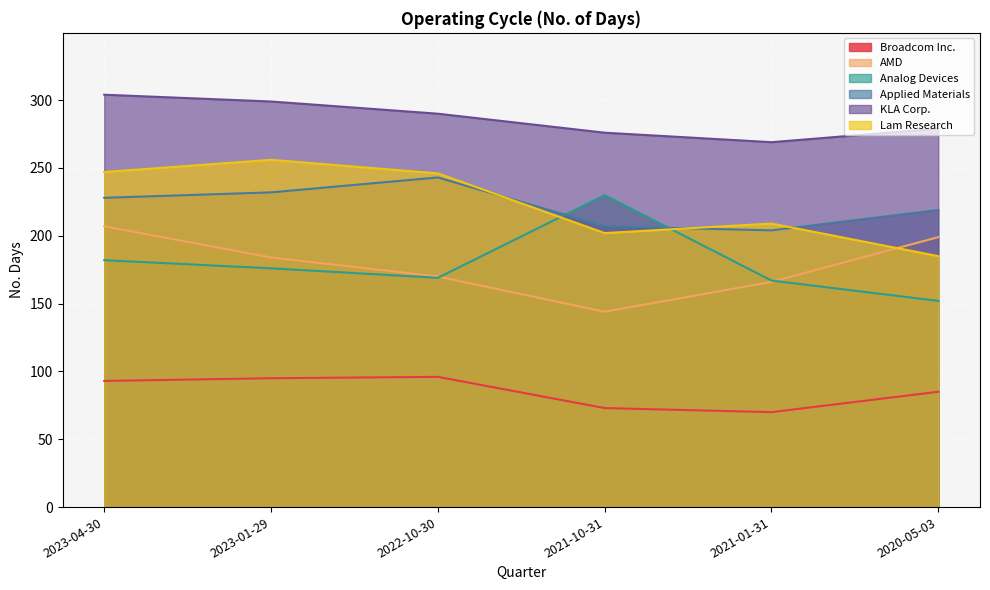

Reading left to right, transcribe all the data shown in this chart.

Broadcom Inc.: 2023-04-30=93	2023-01-29=95	2022-10-30=96	2021-10-31=73	2021-01-31=70	2020-05-03=85
AMD: 2023-04-30=207	2023-01-29=184	2022-10-30=170	2021-10-31=144	2021-01-31=166	2020-05-03=199
Analog Devices: 2023-04-30=182	2023-01-29=176	2022-10-30=169	2021-10-31=230	2021-01-31=167	2020-05-03=152
Applied Materials: 2023-04-30=228	2023-01-29=232	2022-10-30=243	2021-10-31=207	2021-01-31=204	2020-05-03=219
KLA Corp.: 2023-04-30=304	2023-01-29=299	2022-10-30=290	2021-10-31=276	2021-01-31=269	2020-05-03=279
Lam Research: 2023-04-30=247	2023-01-29=256	2022-10-30=246	2021-10-31=202	2021-01-31=209	2020-05-03=185